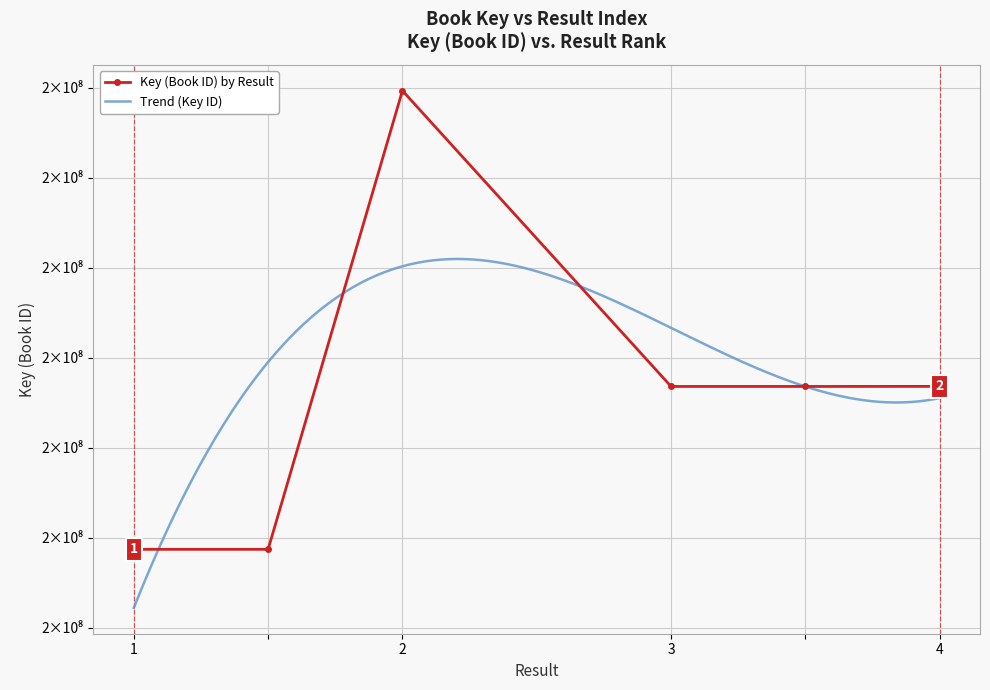

How many values are below 181366910?

2